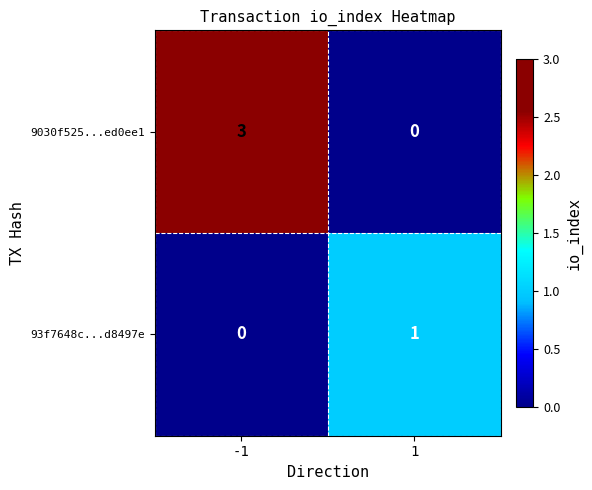

The 93f7648c...d8497e series shows 0 at -1. True or false?

True